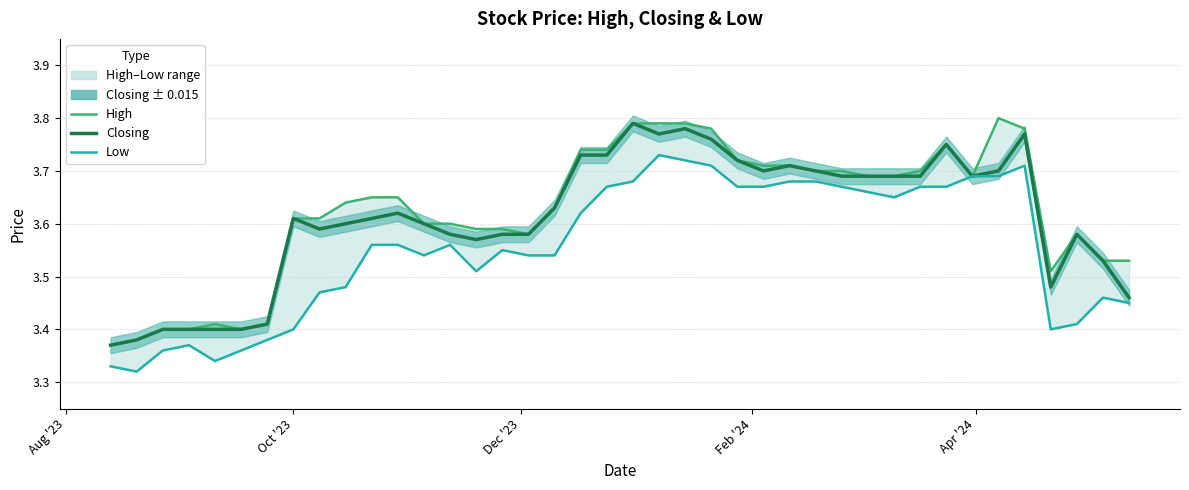

How many distinct data groups are displayed?

3